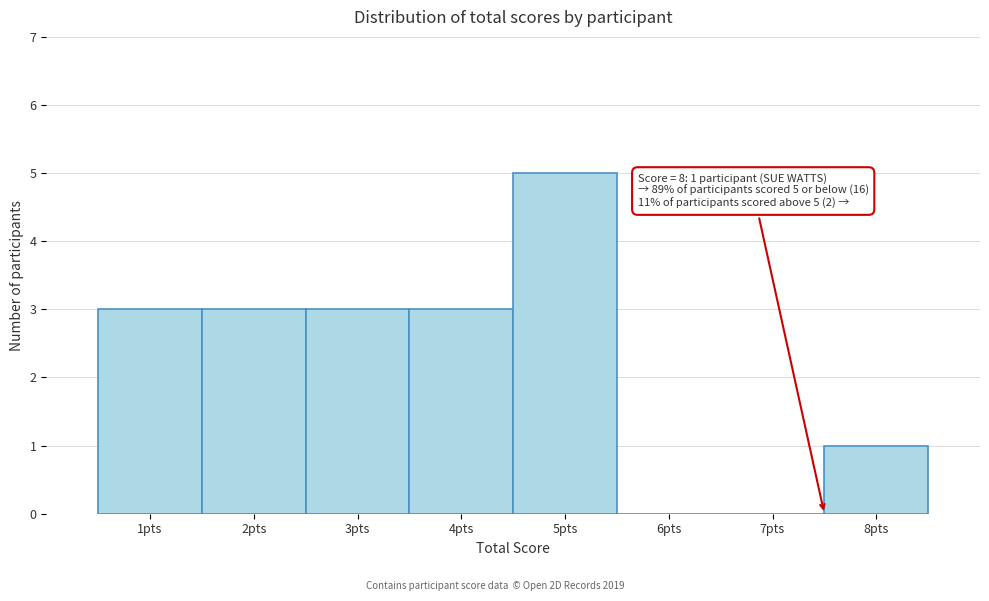

Reading left to right, list all the values displayed in this chart.

1pts=3	2pts=3	3pts=3	4pts=3	5pts=5	6pts=0	7pts=0	8pts=1